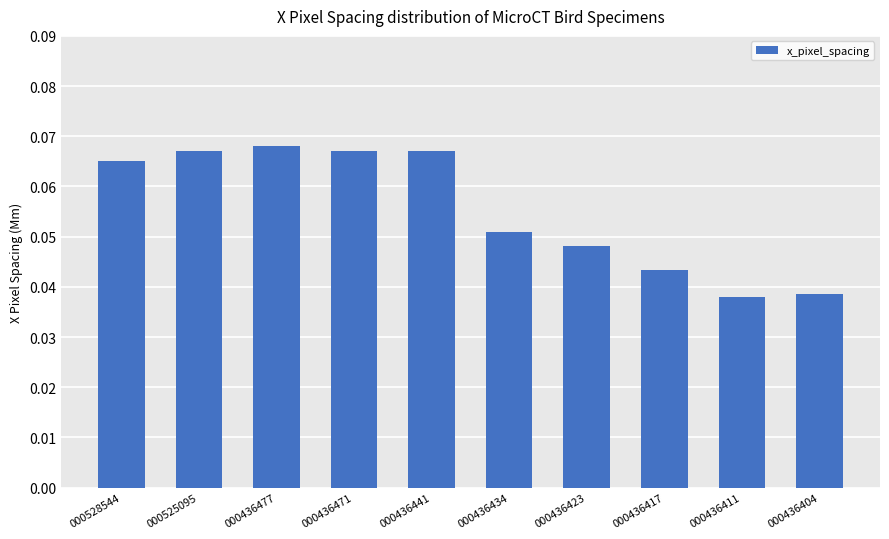

The chart shows a value of 0.0 at 000436434. True or false?

False